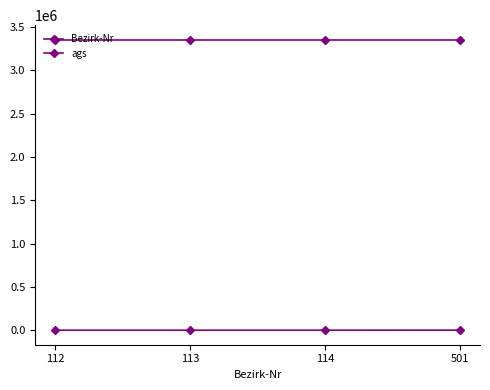

At 113, list the series in order from smallest to largest.

Bezirk-Nr, ags